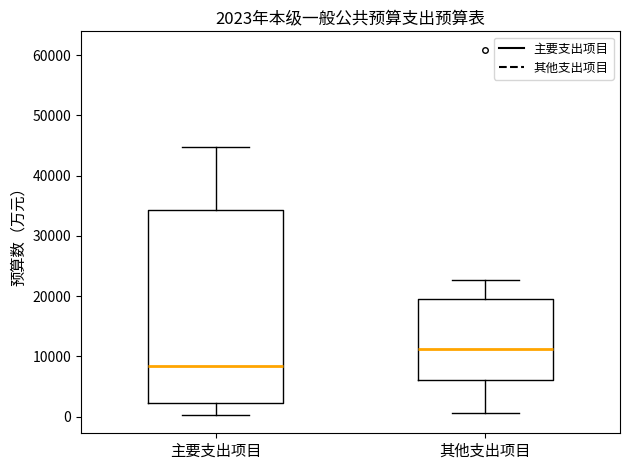

Which box has the lowest median line?

主要支出项目